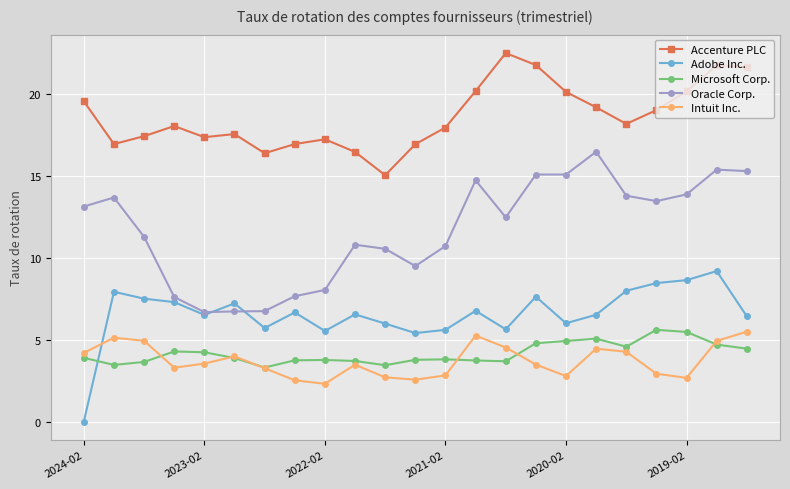

Does the chart display data point markers on the line(s)?

Yes